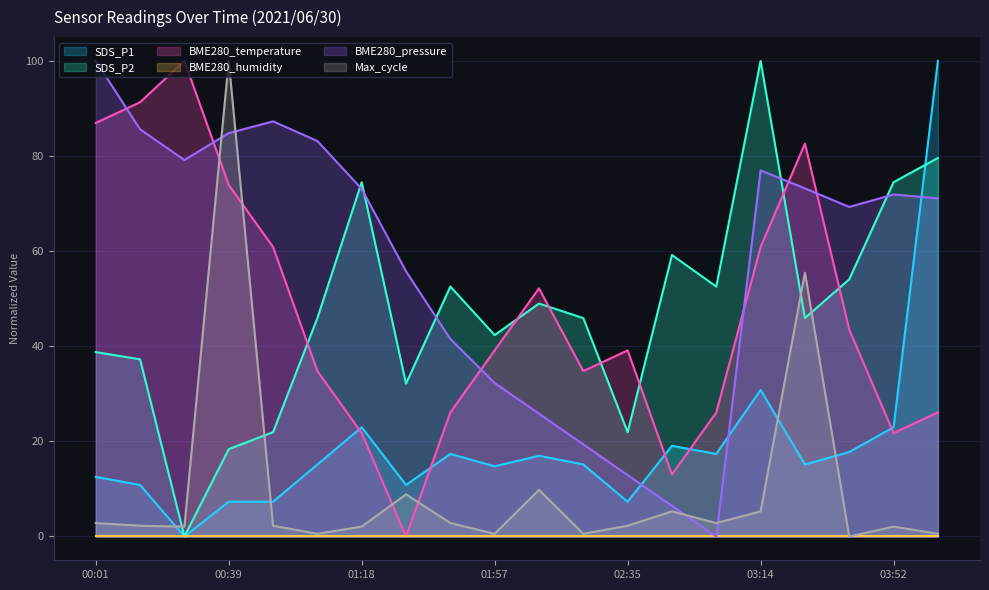

How many data points in Max_cycle are above 2?

15